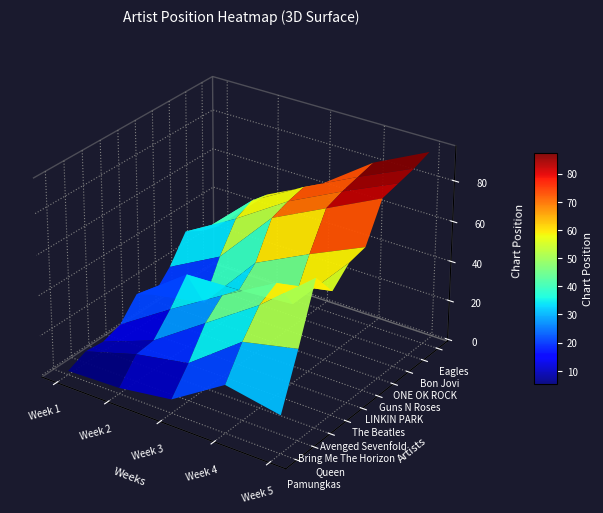

What is the difference between the maximum and second lowest values in the Pamungkas series?

21